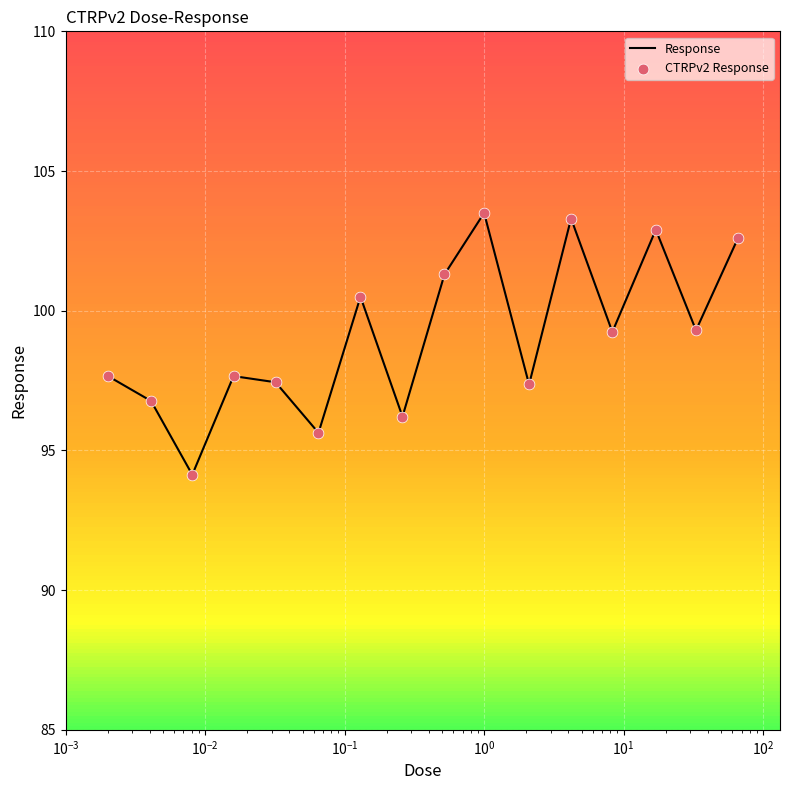

What is the difference between the maximum and minimum values?

9.4